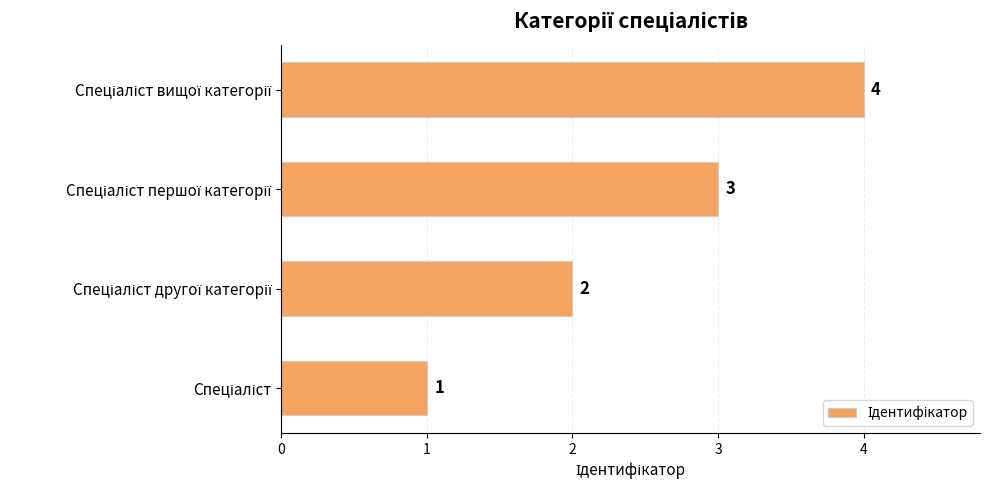

What is the difference between the maximum and minimum values?

3